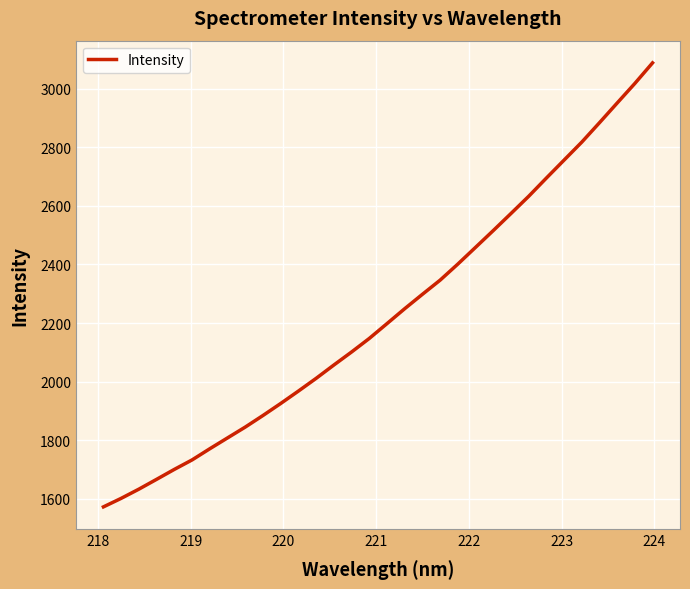

What is the greatest value displayed?

3088.3